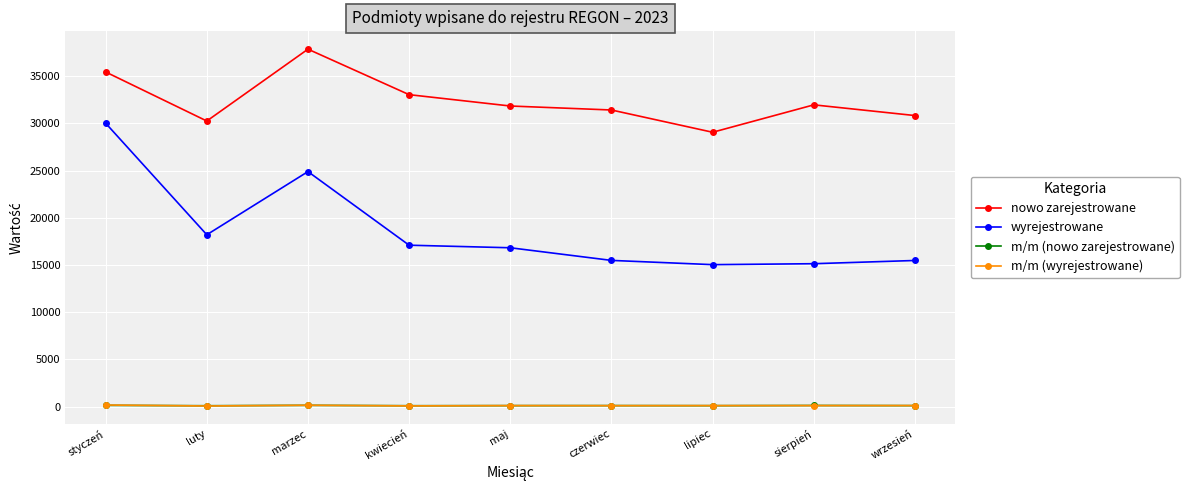

How many series are shown in this chart?

4